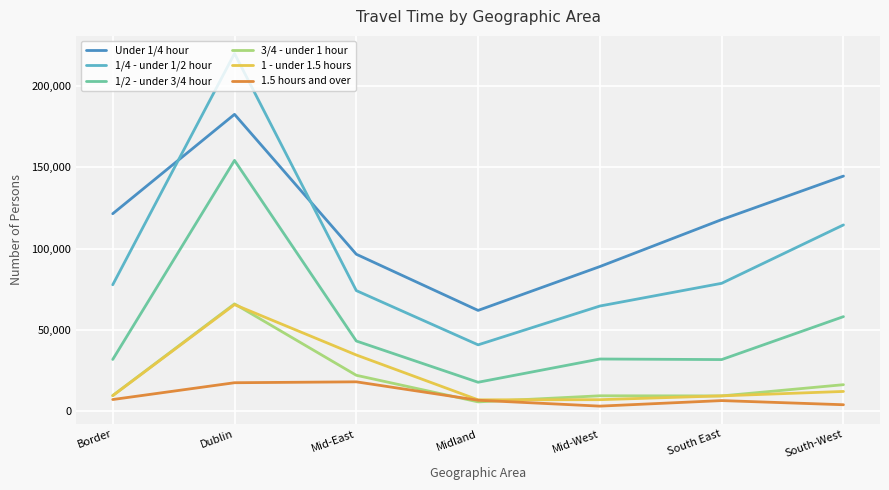

Is the value of 1/4 - under 1/2 hour at Mid-East greater than the value of 3/4 - under 1 hour at Midland?

Yes